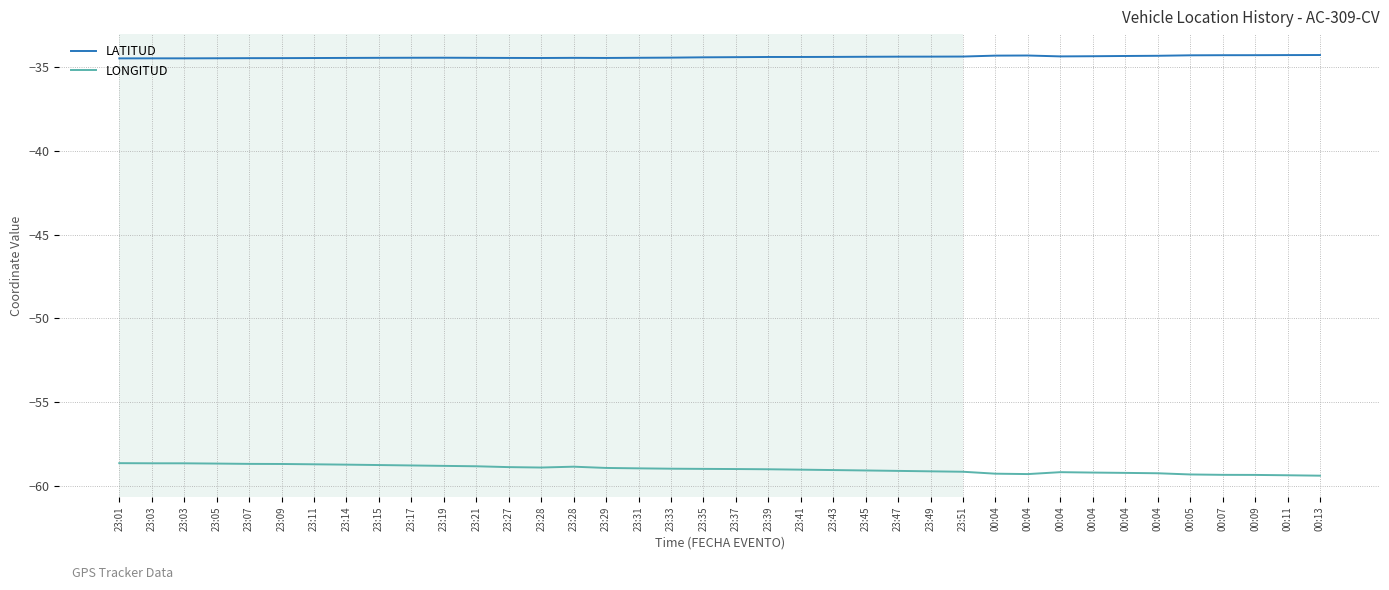

True or false: LATITUD and LONGITUD cross at least once.

False